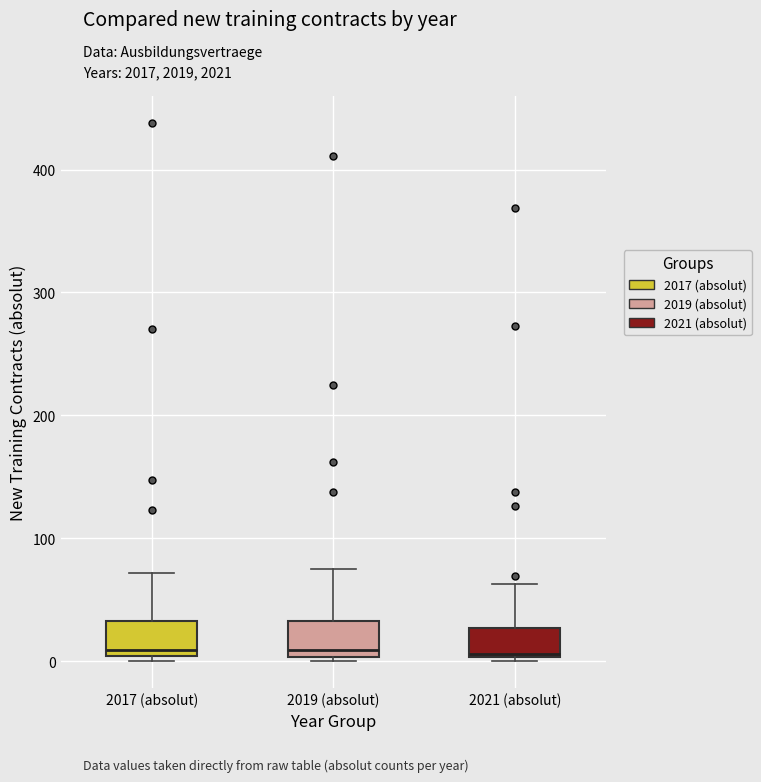

Reading left to right, read every box against the y-axis: the position of its median line, the range the box covers, and the ends of its whiskers. The values are not printed on the chart, so give them approximately, as read against the axis.

2017 (absolut): median 10, box 0 to 30, whiskers 0 (just below the box's lower edge) to 70
2019 (absolut): median 10, box 0 to 30, whiskers 0 to 80
2021 (absolut): median 10, box 0 to 30, whiskers 0 to 60